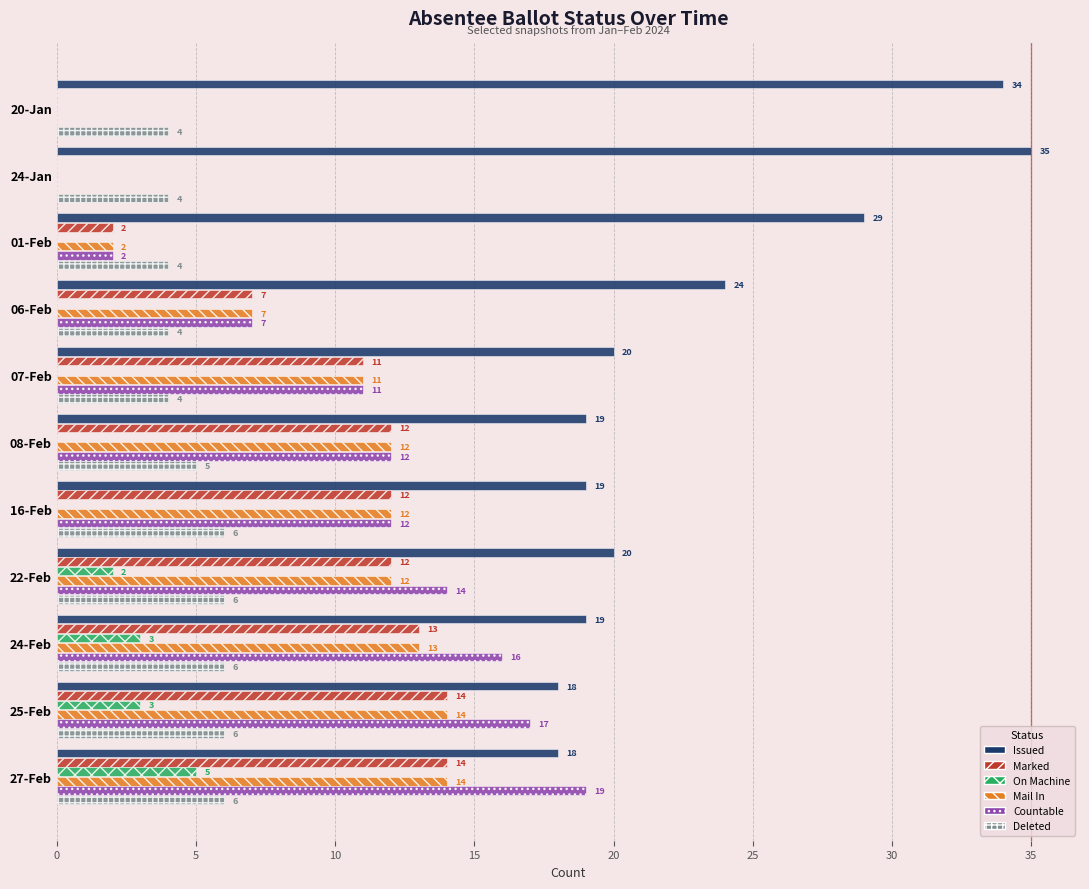

Which label corresponds to the largest value in the chart?

24-Jan